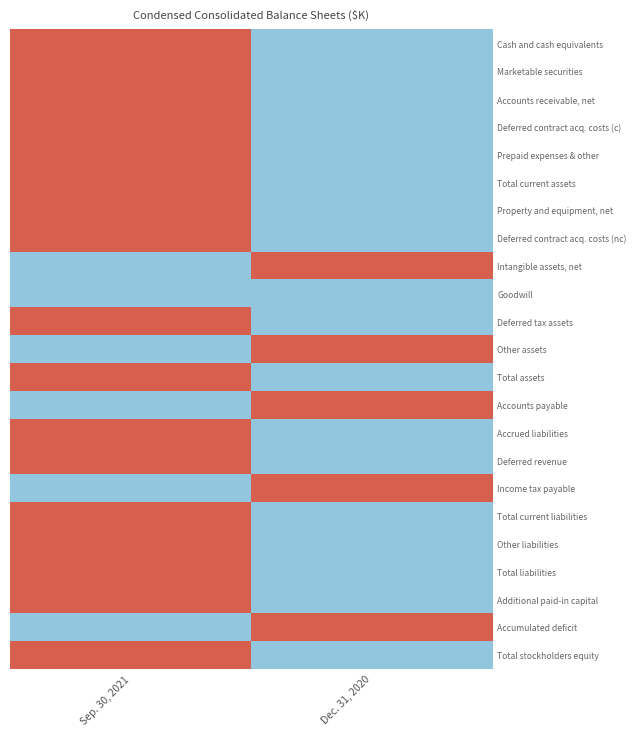

Reading left to right, what are all the values shown in this chart?

Cash and cash equivalents: Sep. 30, 2021=1	Dec. 31, 2020=0
Marketable securities: Sep. 30, 2021=1	Dec. 31, 2020=0
Accounts receivable, net: Sep. 30, 2021=1	Dec. 31, 2020=0
Deferred contract acq. costs (c): Sep. 30, 2021=1	Dec. 31, 2020=0
Prepaid expenses & other: Sep. 30, 2021=1	Dec. 31, 2020=0
Total current assets: Sep. 30, 2021=1	Dec. 31, 2020=0
Property and equipment, net: Sep. 30, 2021=1	Dec. 31, 2020=0
Deferred contract acq. costs (nc): Sep. 30, 2021=1	Dec. 31, 2020=0
Intangible assets, net: Sep. 30, 2021=0	Dec. 31, 2020=1
Goodwill: Sep. 30, 2021=0	Dec. 31, 2020=0
Deferred tax assets: Sep. 30, 2021=1	Dec. 31, 2020=0
Other assets: Sep. 30, 2021=0	Dec. 31, 2020=1
Total assets: Sep. 30, 2021=1	Dec. 31, 2020=0
Accounts payable: Sep. 30, 2021=0	Dec. 31, 2020=1
Accrued liabilities: Sep. 30, 2021=1	Dec. 31, 2020=0
Deferred revenue: Sep. 30, 2021=1	Dec. 31, 2020=0
Income tax payable: Sep. 30, 2021=0	Dec. 31, 2020=1
Total current liabilities: Sep. 30, 2021=1	Dec. 31, 2020=0
Other liabilities: Sep. 30, 2021=1	Dec. 31, 2020=0
Total liabilities: Sep. 30, 2021=1	Dec. 31, 2020=0
Additional paid-in capital: Sep. 30, 2021=1	Dec. 31, 2020=0
Accumulated deficit: Sep. 30, 2021=0	Dec. 31, 2020=1
Total stockholders equity: Sep. 30, 2021=1	Dec. 31, 2020=0